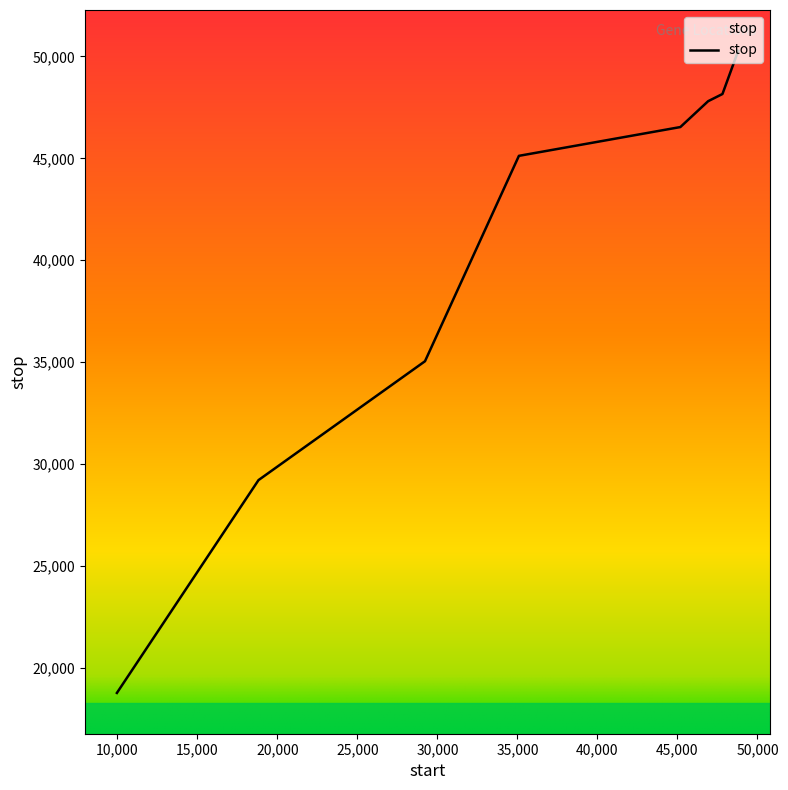

What is the smallest value displayed?

18789